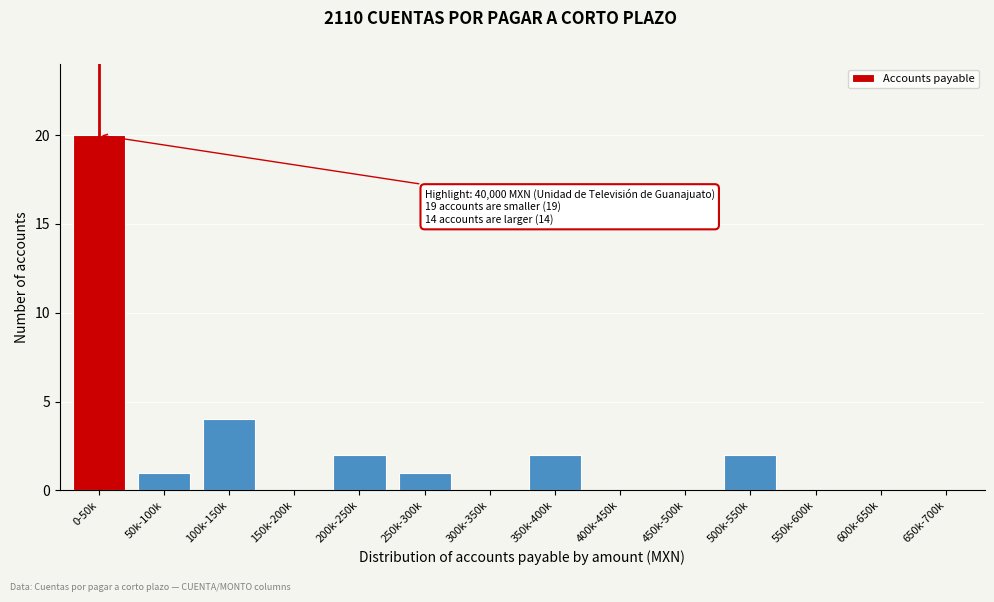

Reading left to right, extract all data points from this chart.

0-50k=20	50k-100k=1	100k-150k=4	150k-200k=0	200k-250k=2	250k-300k=1	300k-350k=0	350k-400k=2	400k-450k=0	450k-500k=0	500k-550k=2	550k-600k=0	600k-650k=0	650k-700k=0